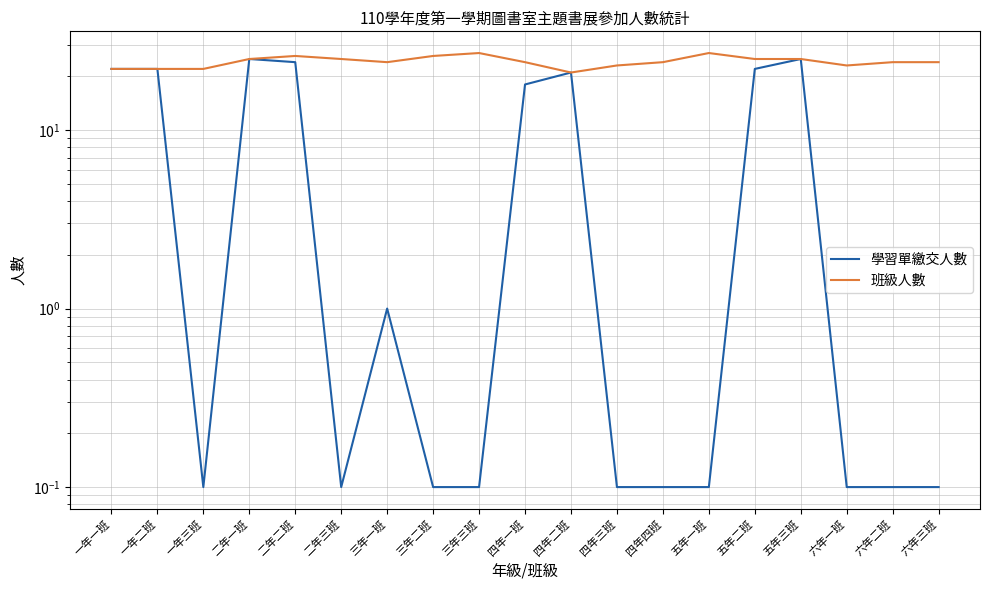

Which has a higher value, 二年三班 or 三年二班?

二年三班